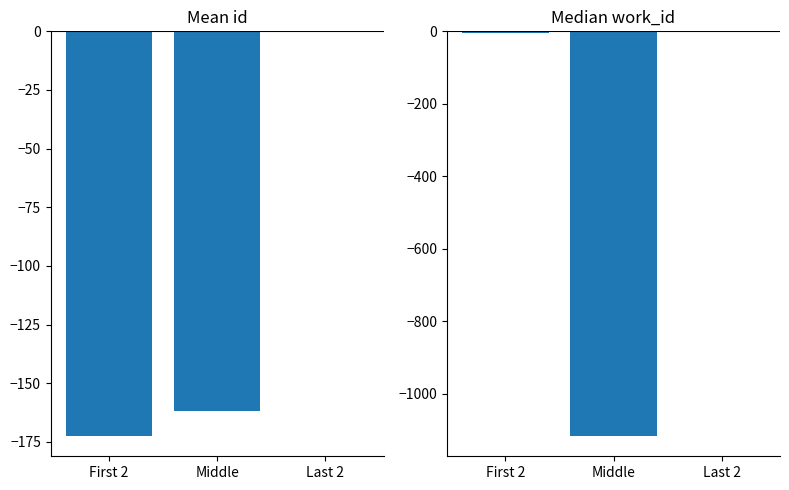

Which has a higher value, Middle or First 2?

Middle